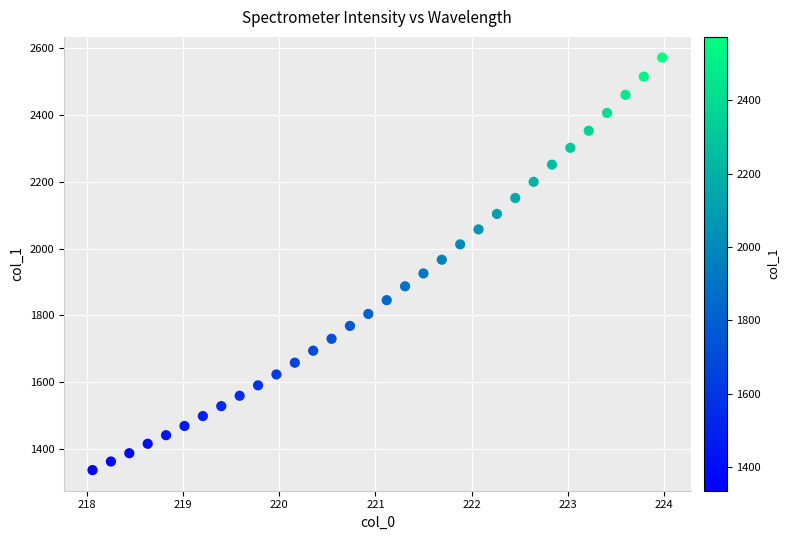

What is the range of Y values (max minus min)?

1235.7